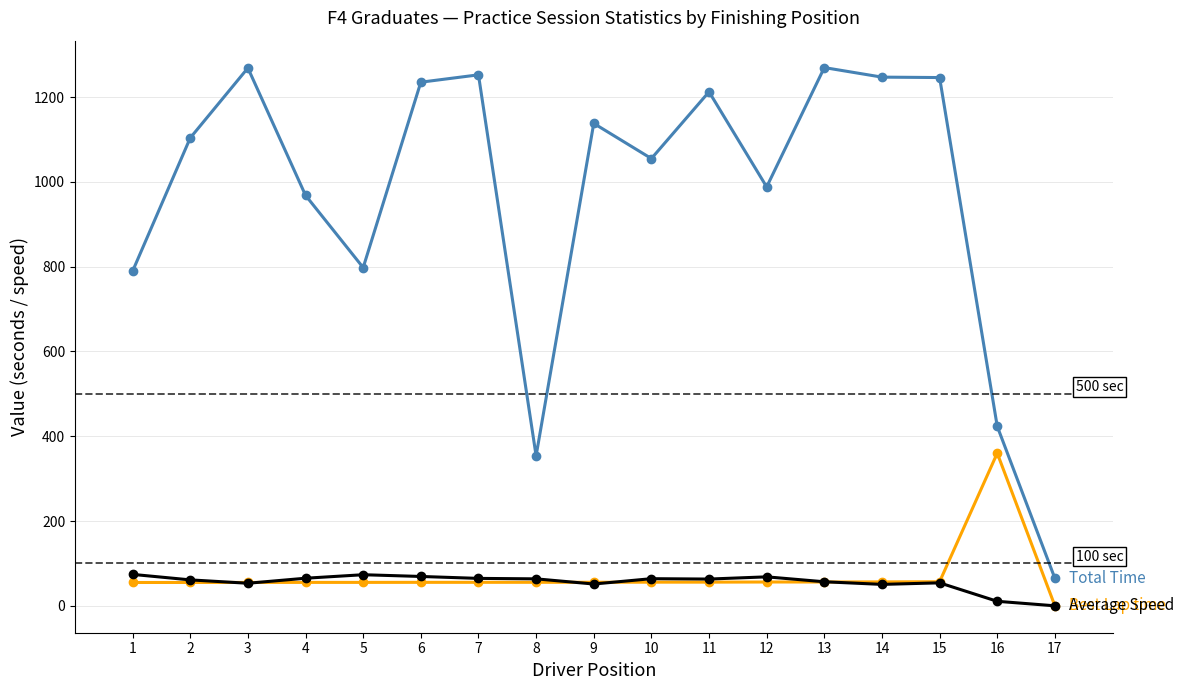

What is the maximum value shown in the chart?

1269.5